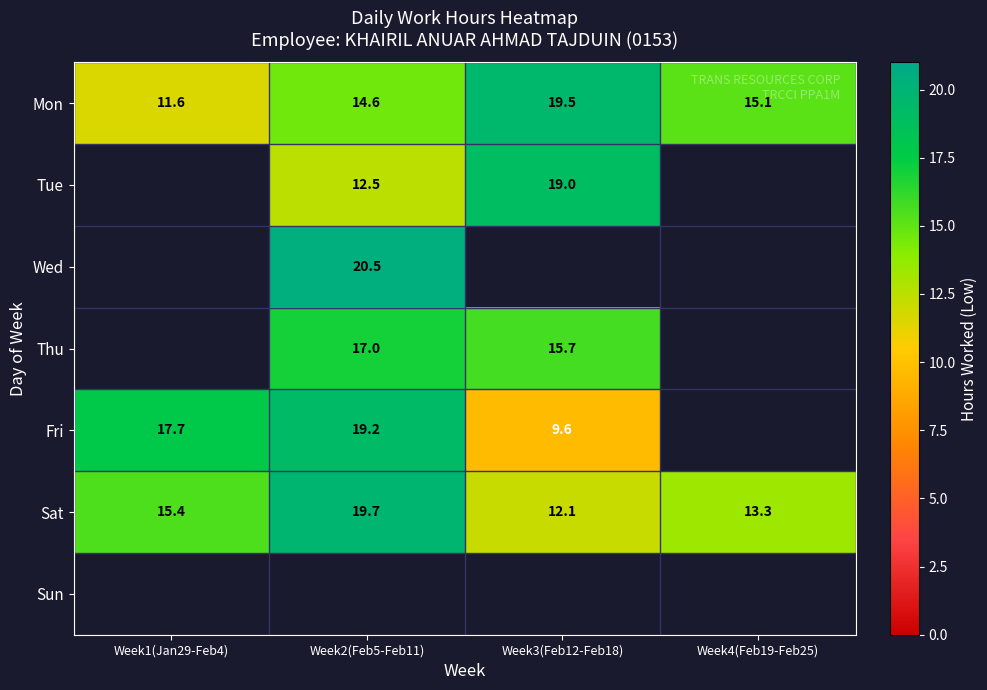

The Mon series shows 4.6 at Week3(Feb12-Feb18). True or false?

False